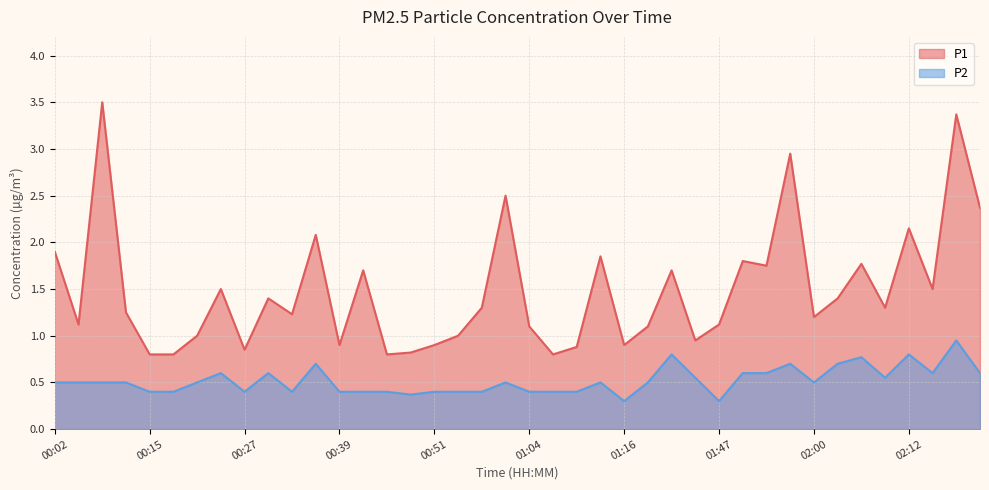

Which category has the highest value across all series?

00:08